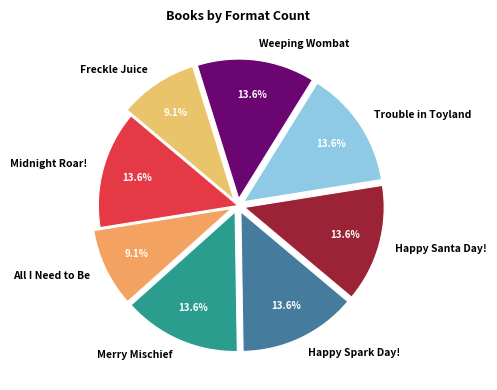

Is it true that Midnight Roar! is 1% of the pie?

False